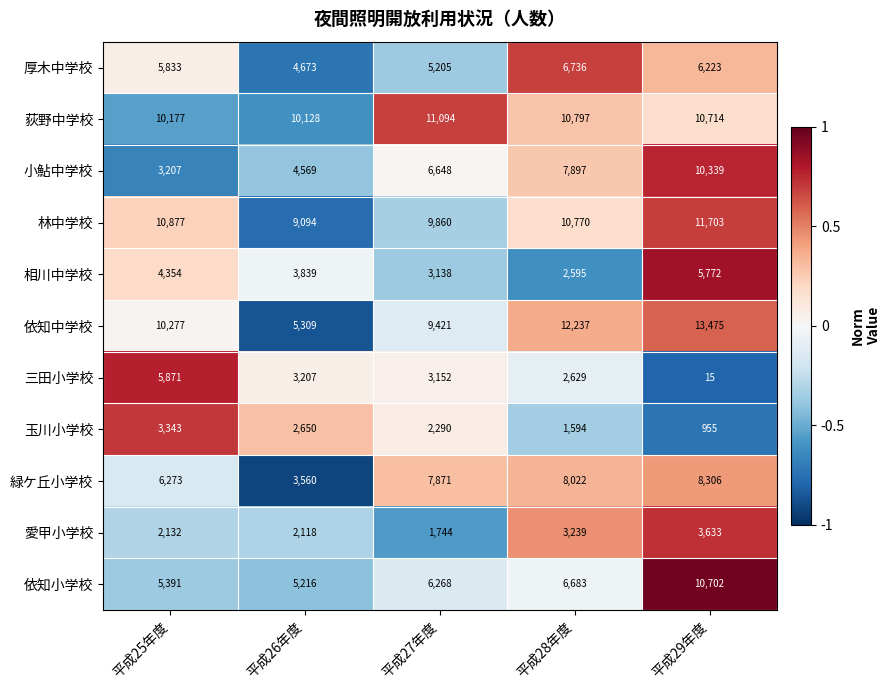

How many series are shown in this chart?

11